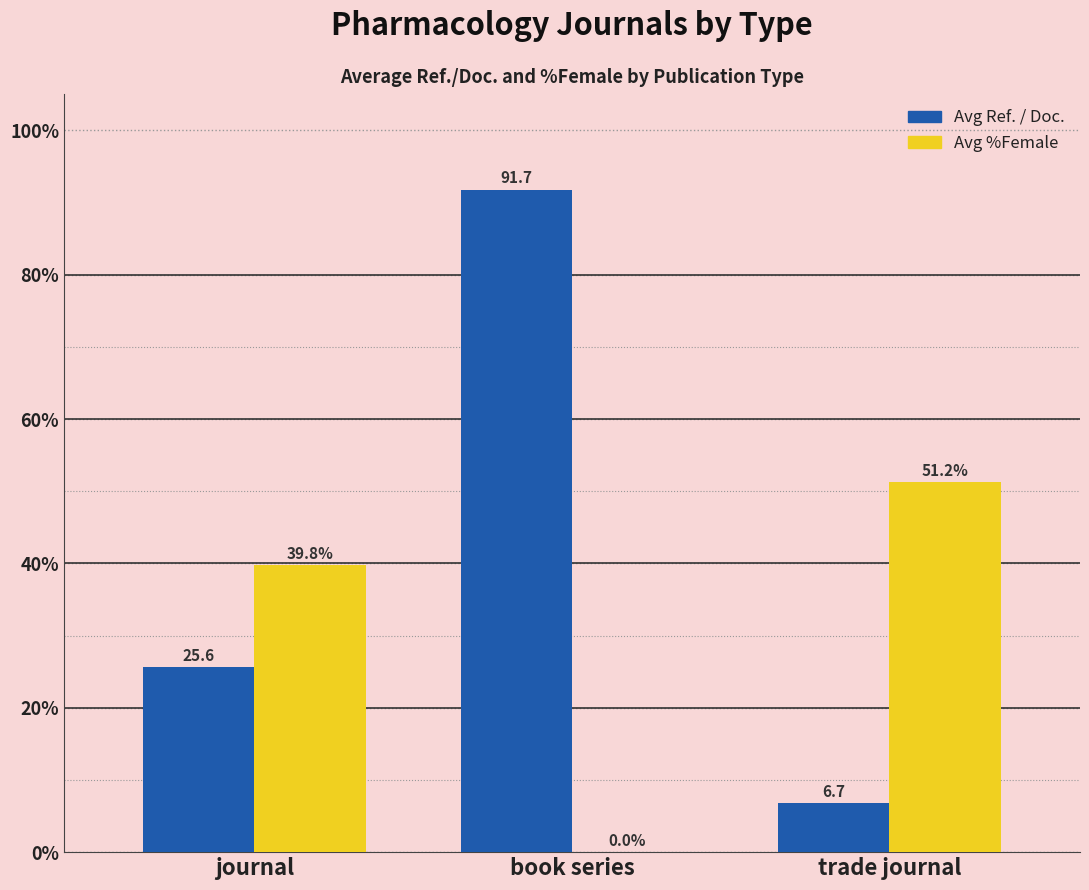

Between book series and trade journal, which series saw the biggest shift?

Avg Ref. / Doc.